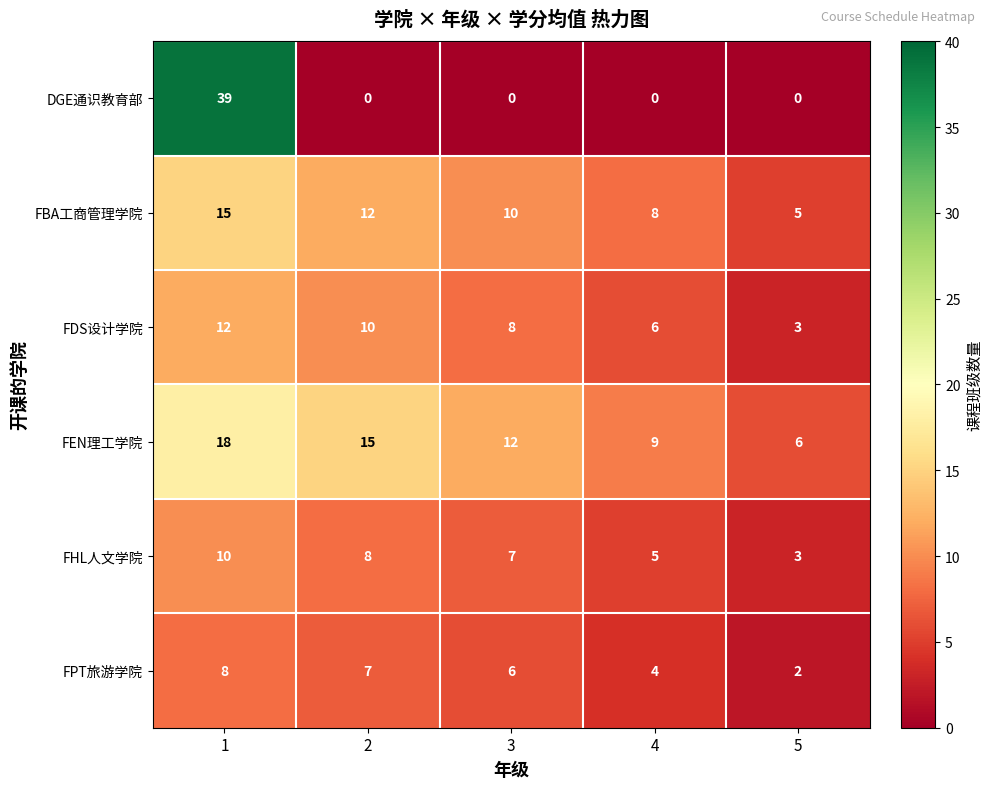

What is the difference between the FBA工商管理学院 values at 2 and 1?

3